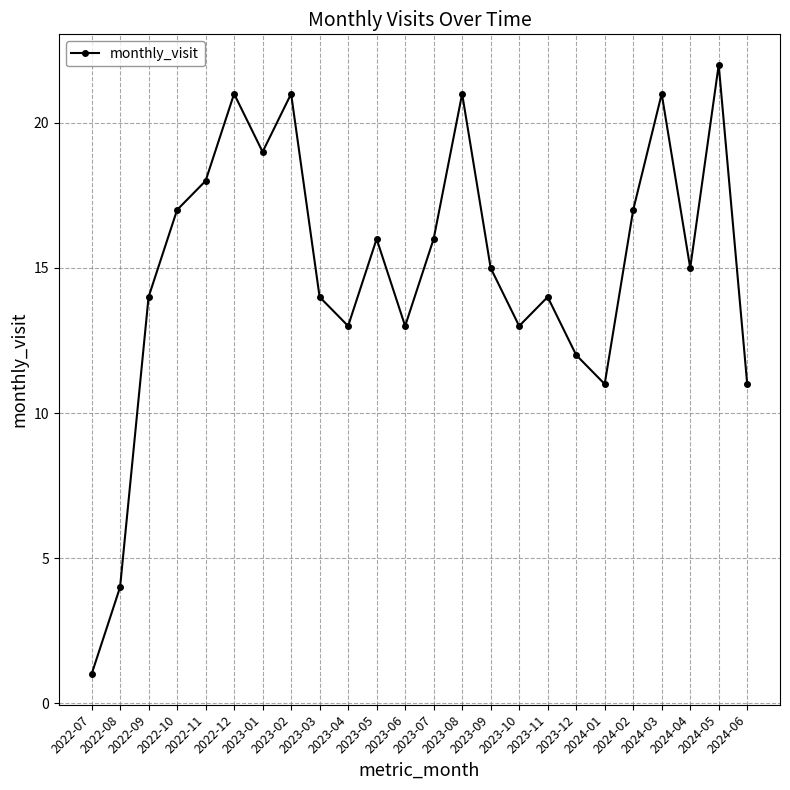

What is the difference between the values at 2023-10 and 2024-02?

4